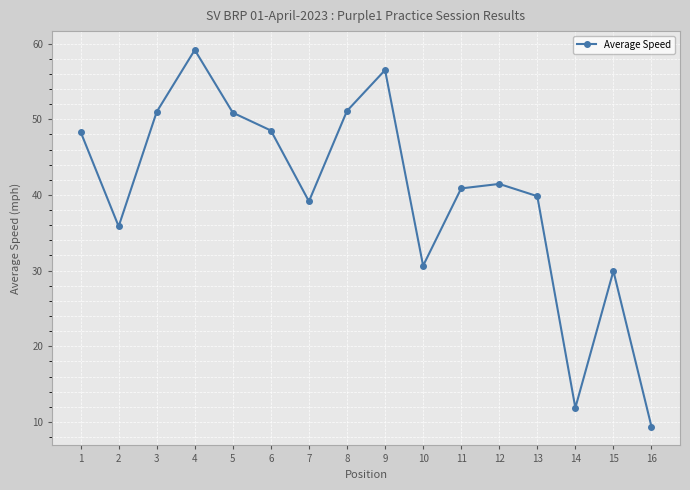

What is the difference between the maximum and minimum values?

49.8